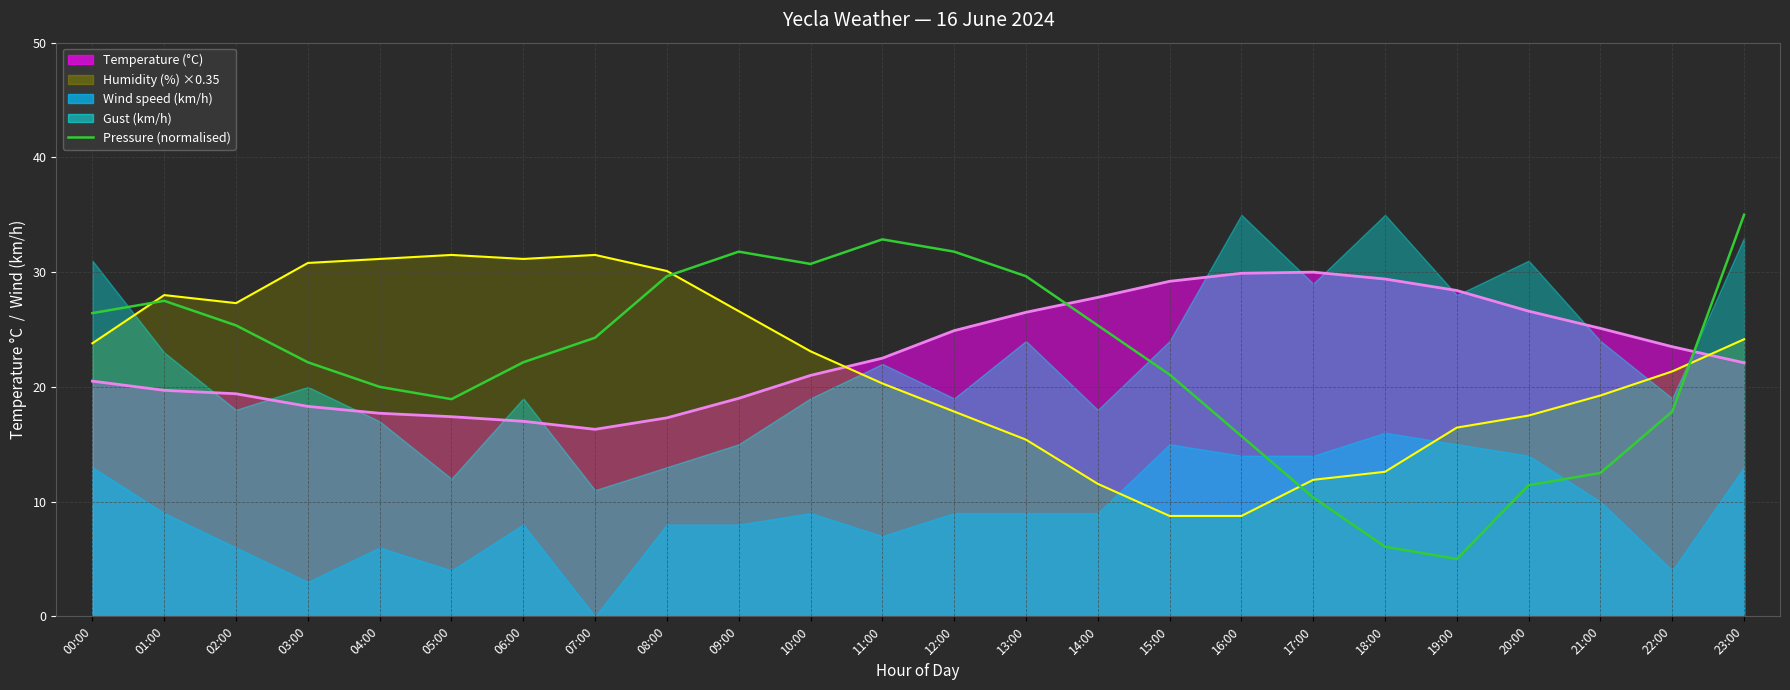

Is it true that Temperature (°C) equals 5.9 at 00:00?

False